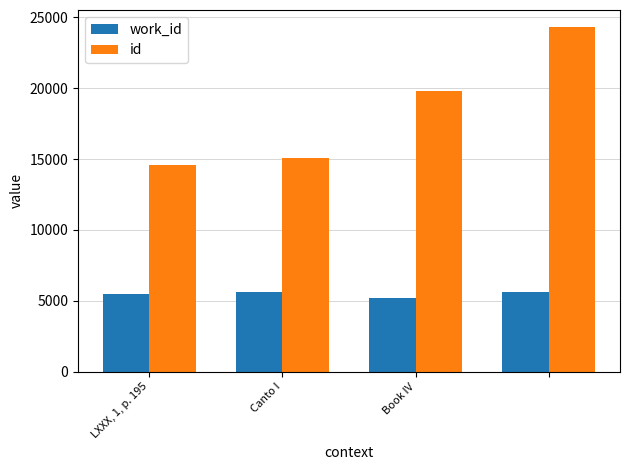

How many bars are there in each group?

2